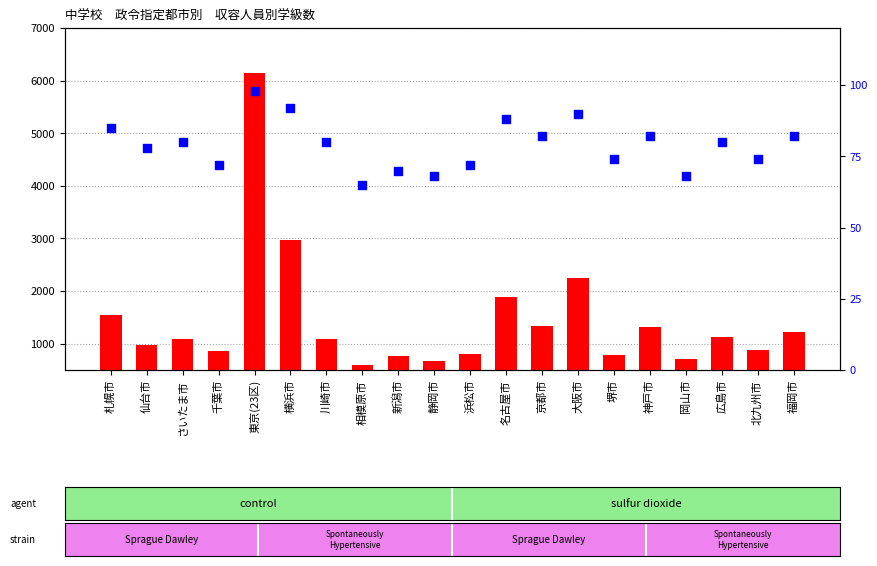

What are all the series names shown in the legend?

count, percentile rank within the sample